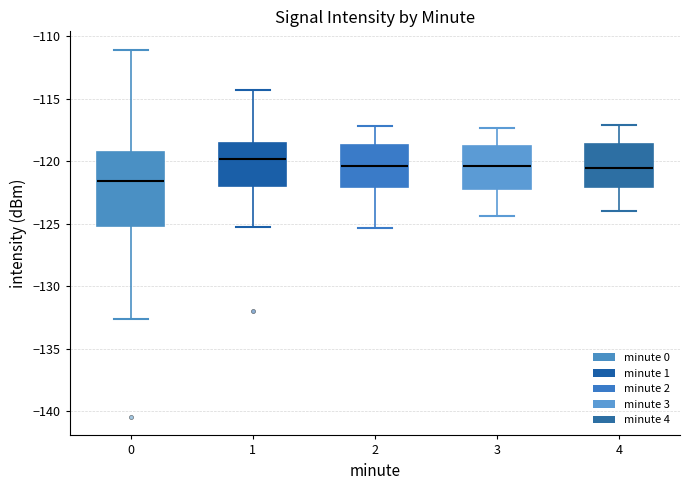

Where does the median line of the box at x = 2 sit on the y-axis? The values are not printed on the chart, so give them approximately, as read against the axis.

-120.5